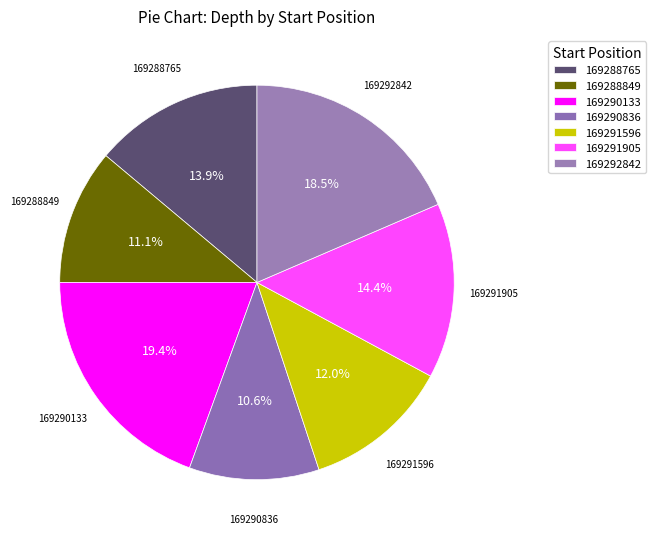

How many segments does this pie chart have?

7